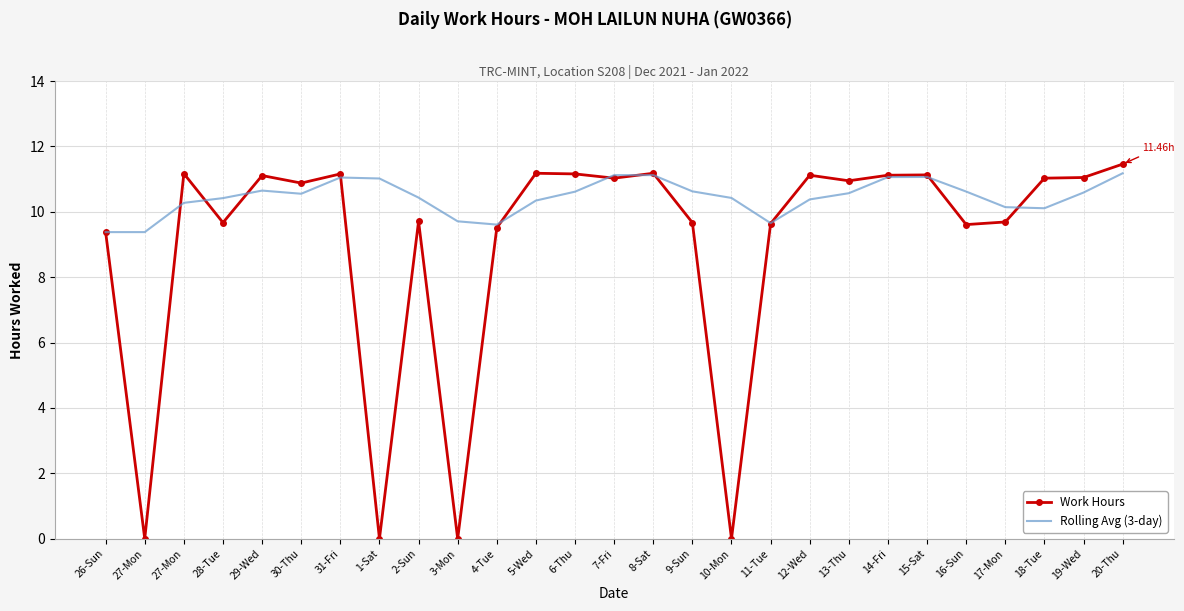

What are all the series names shown in the legend?

Work Hours, Rolling Avg (3-day)